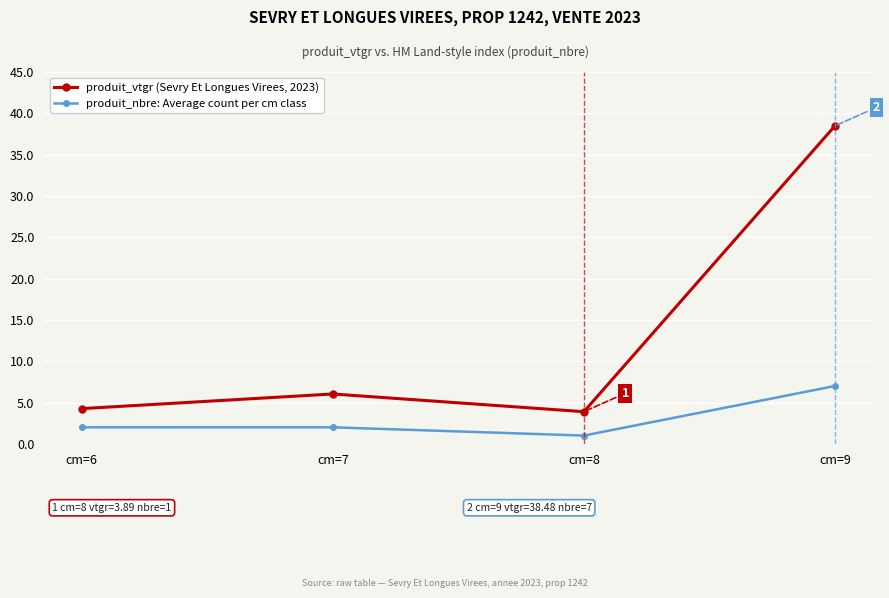

How many lines are shown in the chart?

2